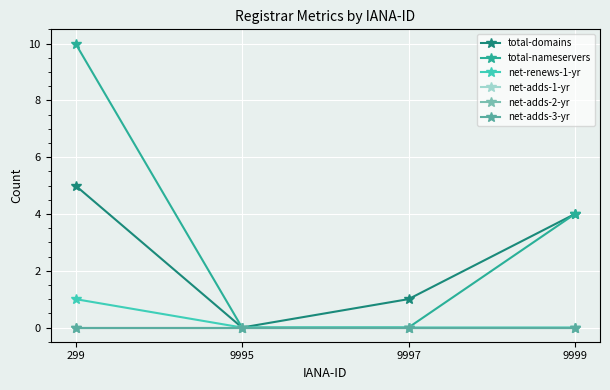

At which label is total-domains closest to 2?

9997